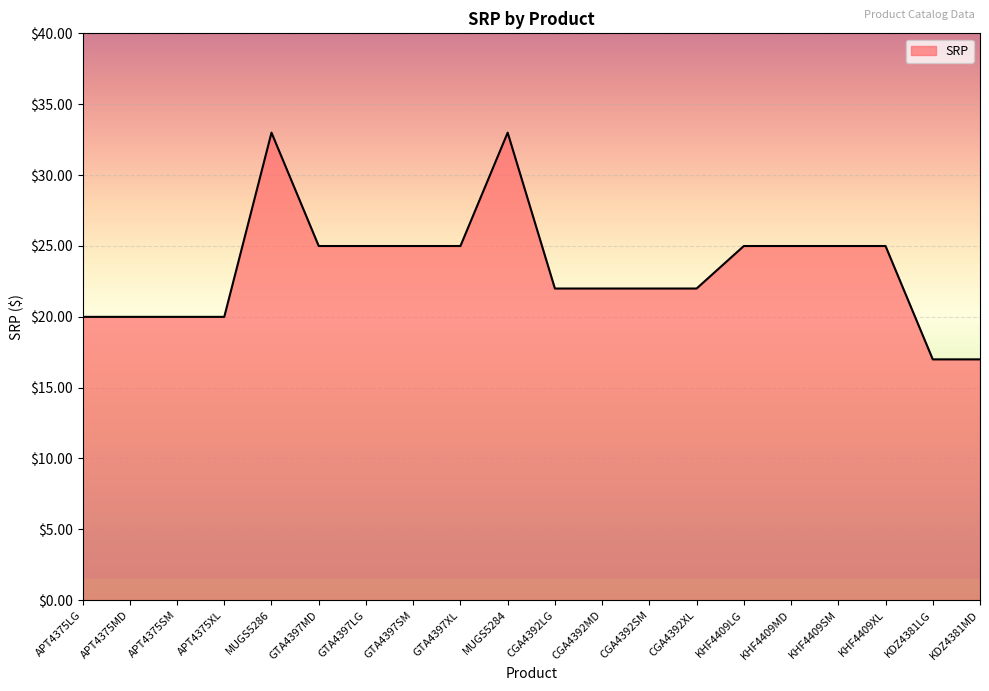

What position from the right is KDZ4381MD?

1